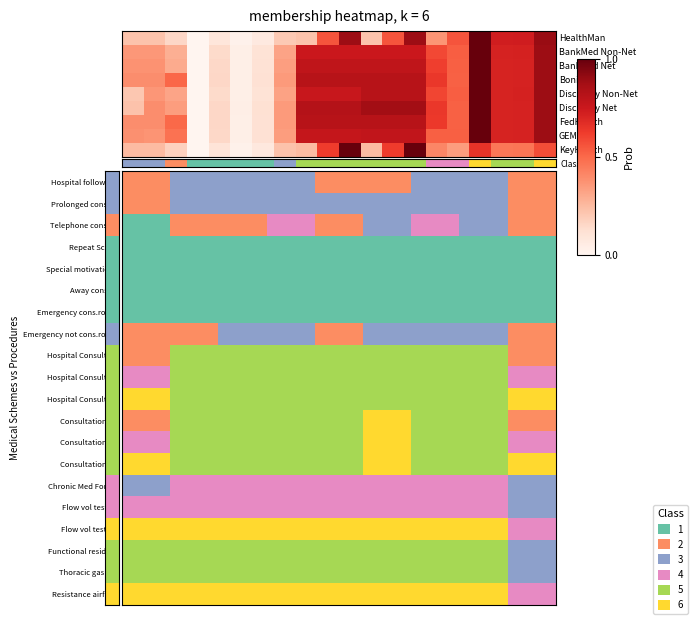

Which series has the largest range (max minus min)?

Class